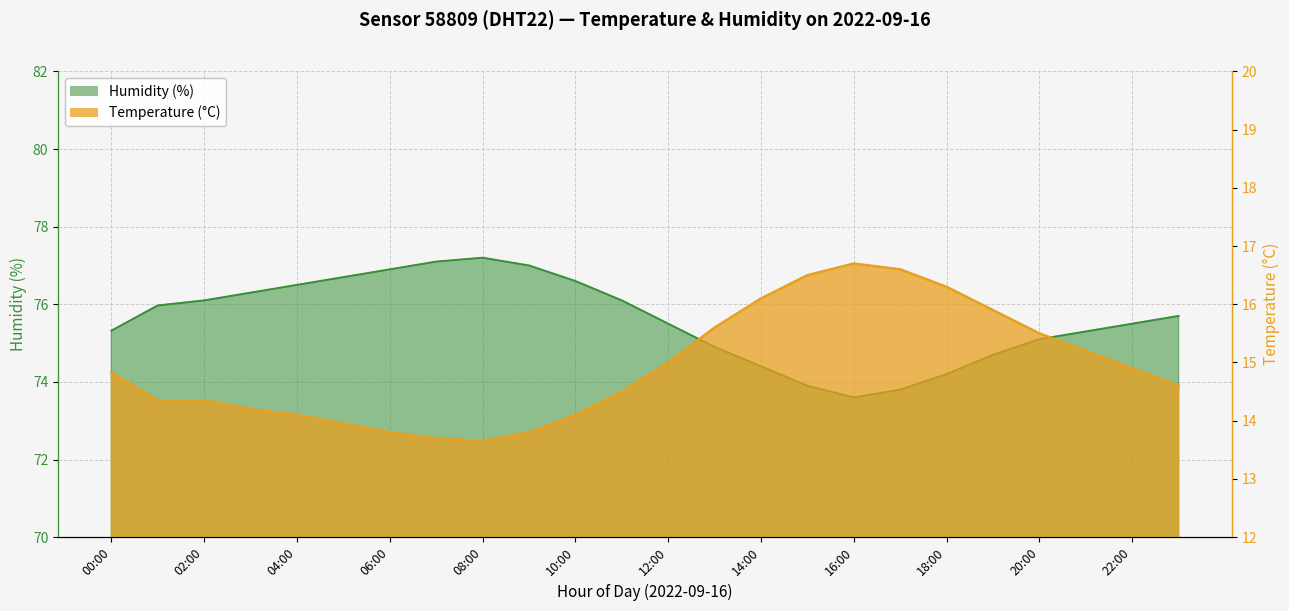

List the labels in order of humidity value, largest first.

08:00, 07:00, 09:00, 06:00, 05:00, 10:00, 04:00, 03:00, 02:00, 11:00, 01:00, 23:00, 12:00, 22:00, 00:00, 21:00, 20:00, 13:00, 19:00, 14:00, 18:00, 15:00, 17:00, 16:00